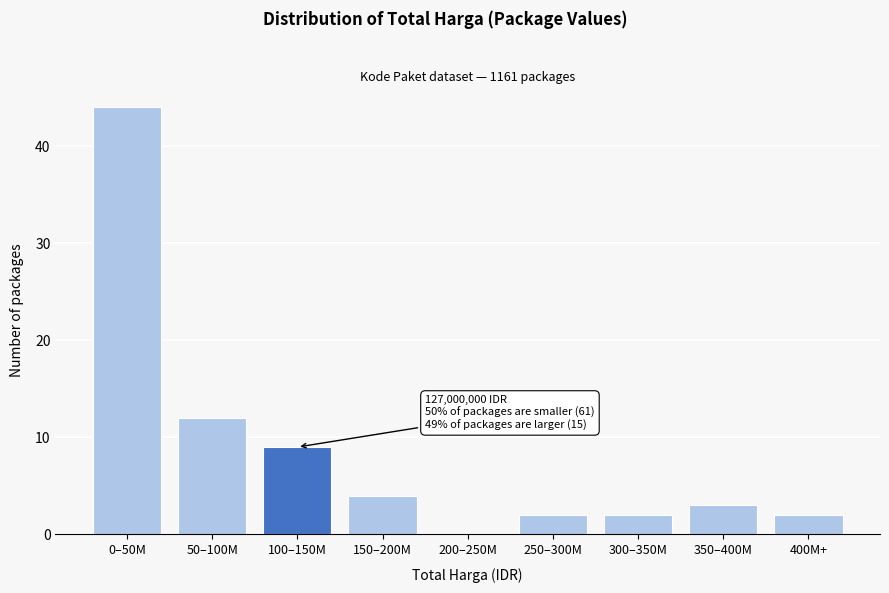

Reading right to left, list all the values displayed in this chart.

400M+=2	350–400M=3	300–350M=2	250–300M=2	200–250M=0	150–200M=4	100–150M=9	50–100M=12	0–50M=44